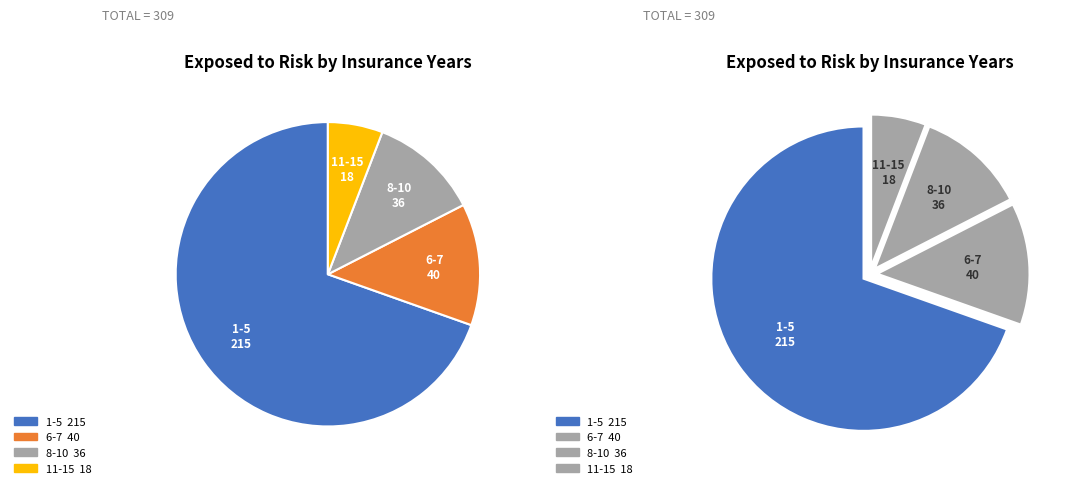

Which slice is the largest?

1-5